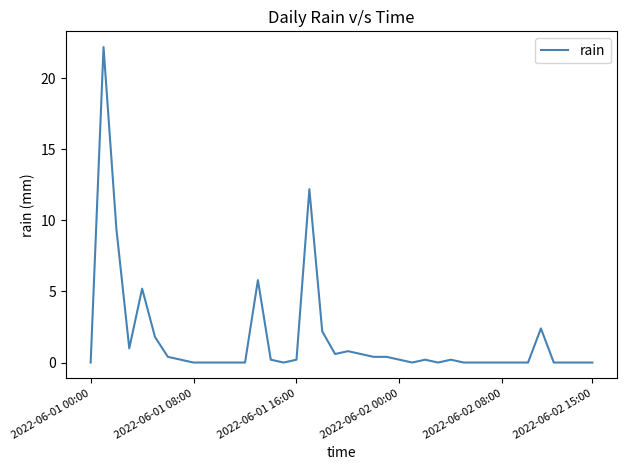

How many categories are shown in the chart?

40